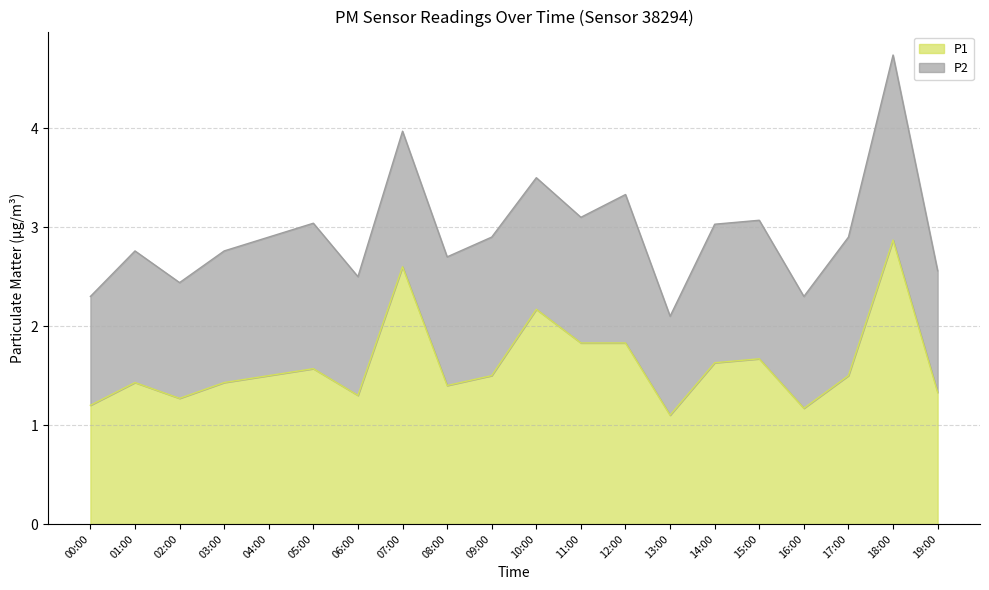

Where is the first local minimum?

02:00